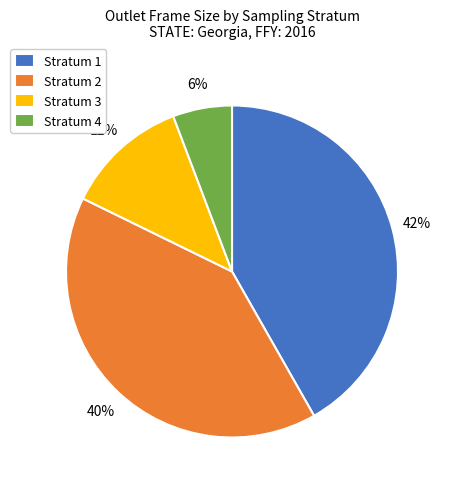

Does Stratum 3 account for over 50% of the chart?

No